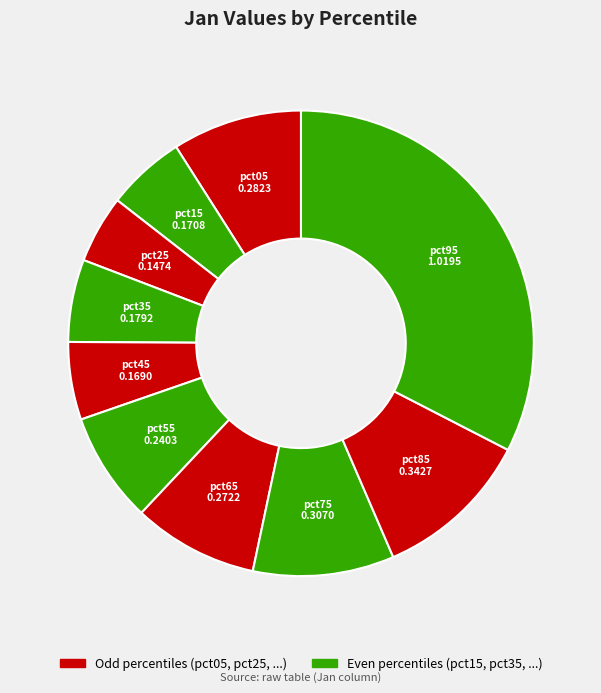

Rank the categories by value from lowest to highest.

pct25, pct45, pct15, pct35, pct55, pct65, pct05, pct75, pct85, pct95